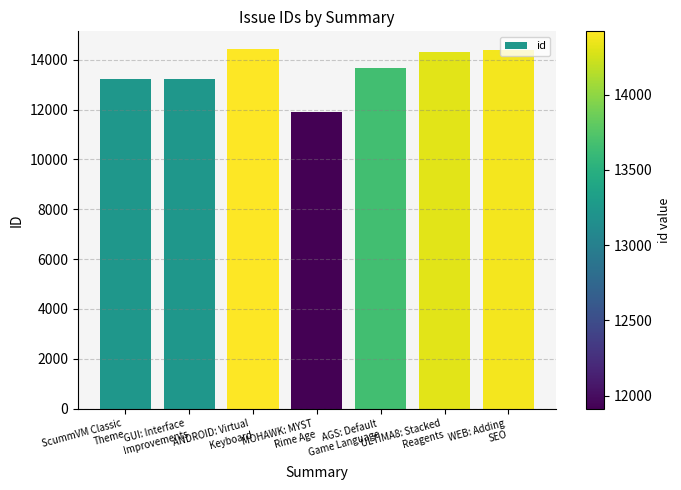

What is the difference between the values at ULTIMA8: Stacked
Reagents and MOHAWK: MYST
Rime Age?

2401